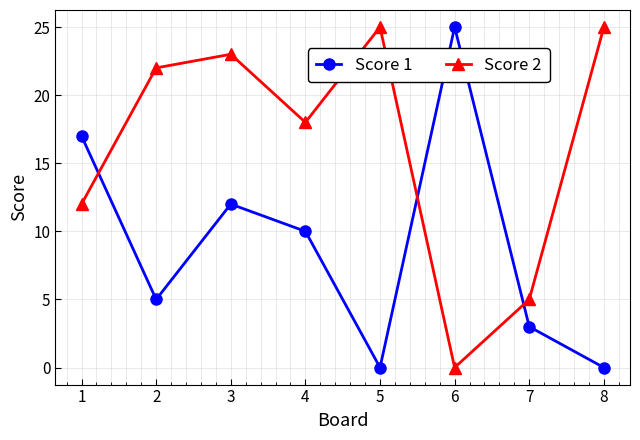

How many data points does each series have?

8